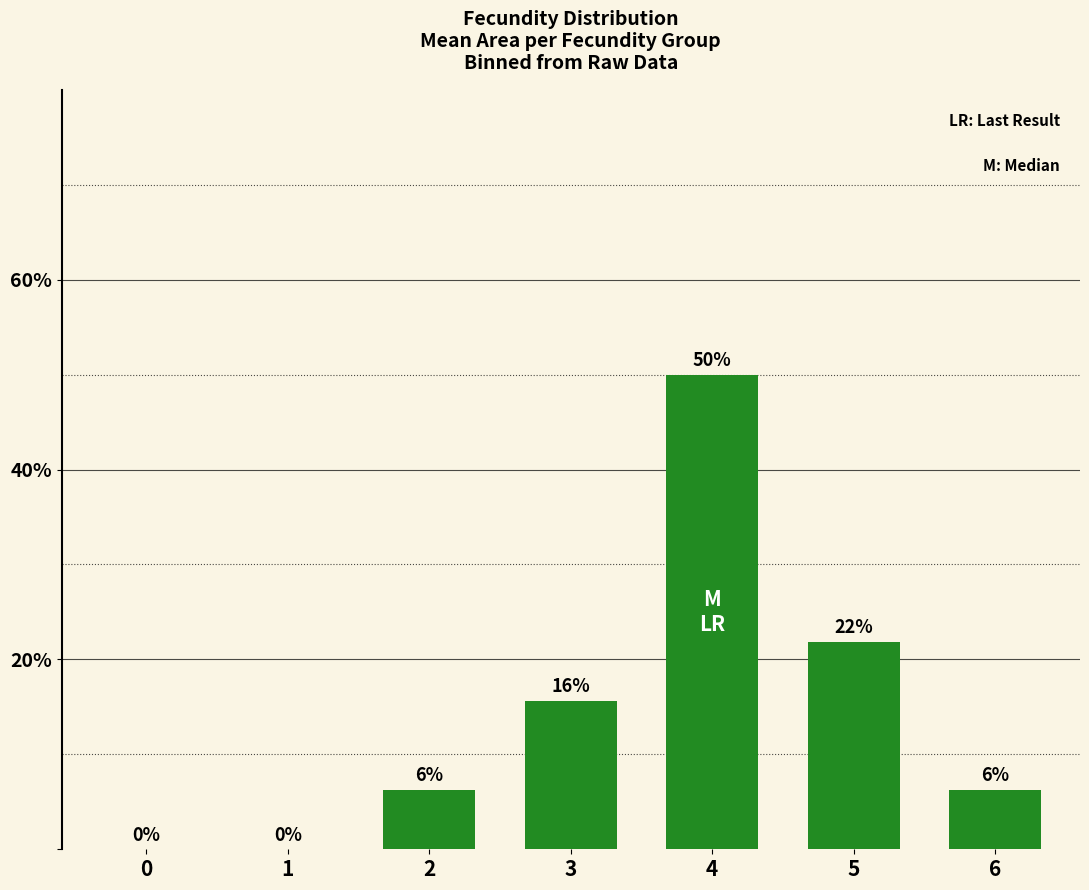

How many data points are less than 6?

2